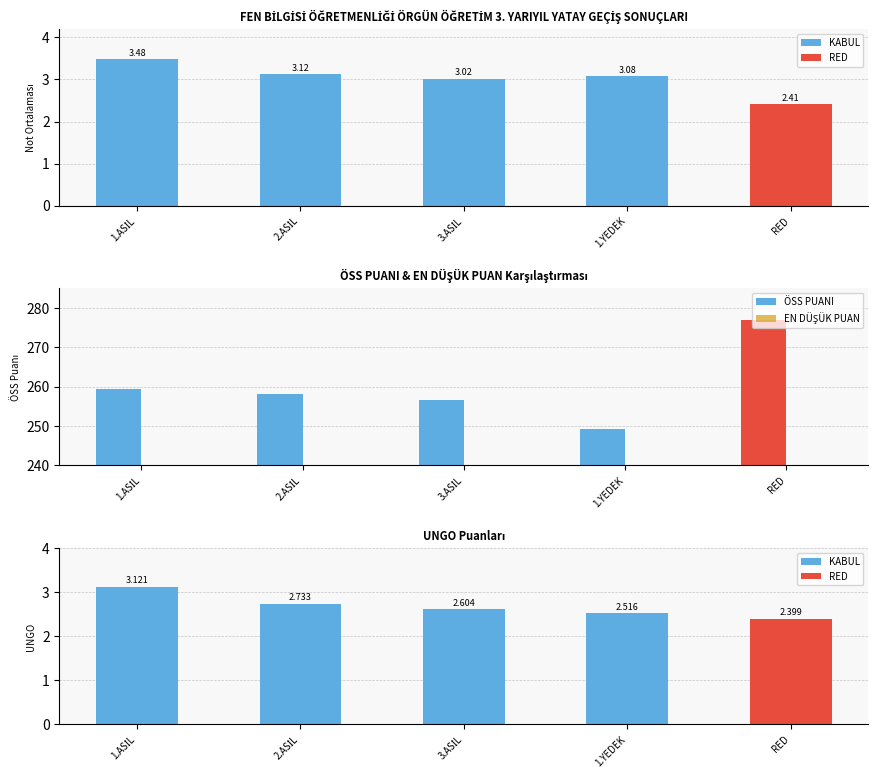

The ÖSS PUANI series shows 258.1 at 2.ASİL. True or false?

True